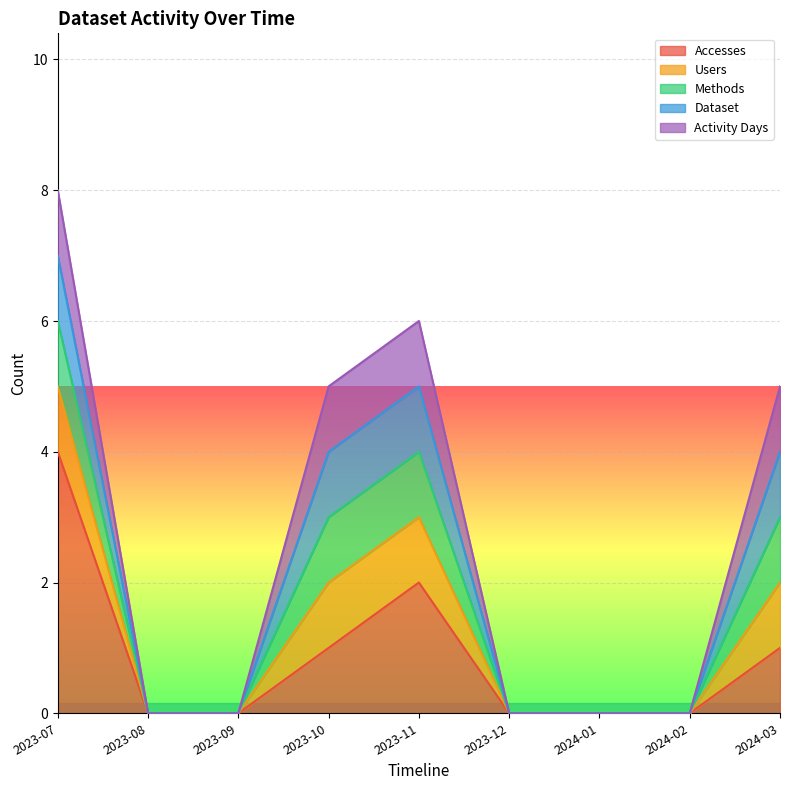

At which category is the sum across all series the highest?

2023-07